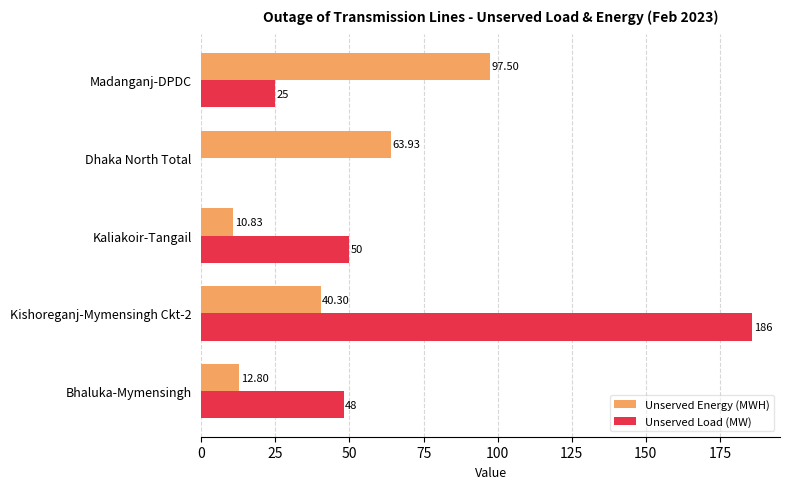

What is the total value across all series at Kishoreganj-Mymensingh Ckt-2?

226.3